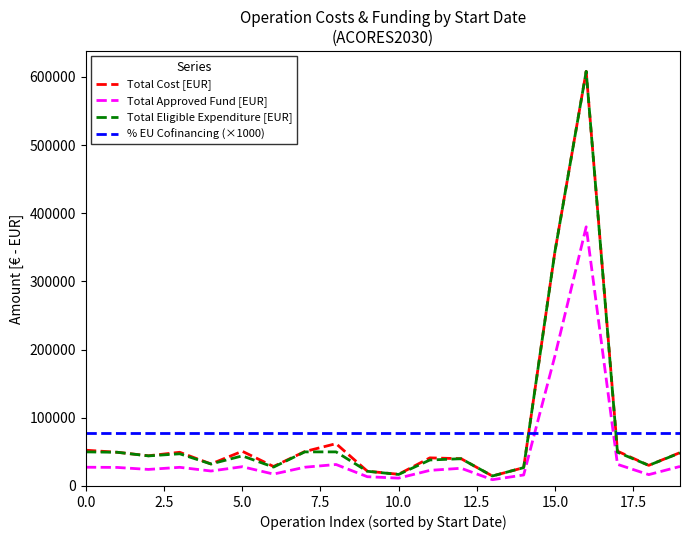

What is the maximum value for Total Approved Fund [EUR]?

380153.2